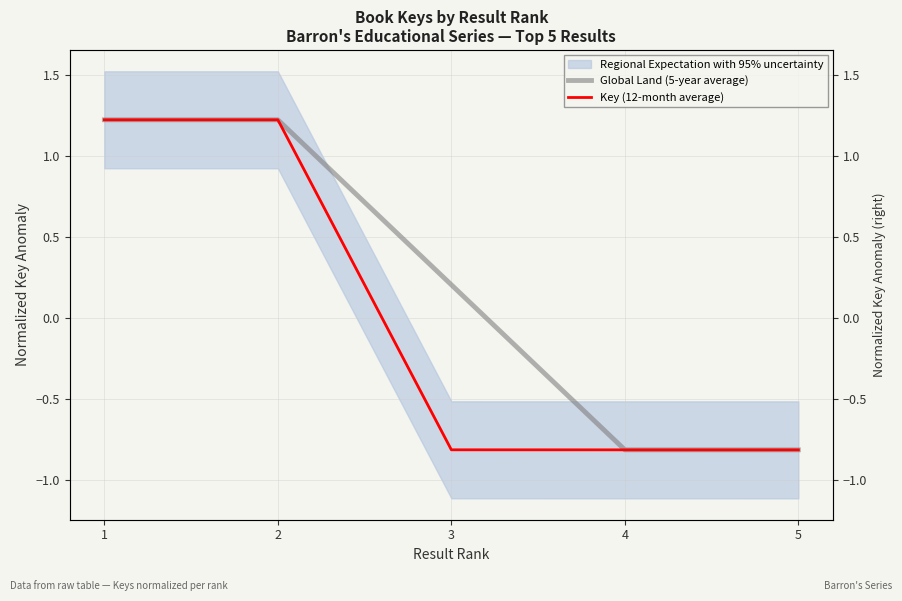

Does the chart have visible grid lines?

Yes